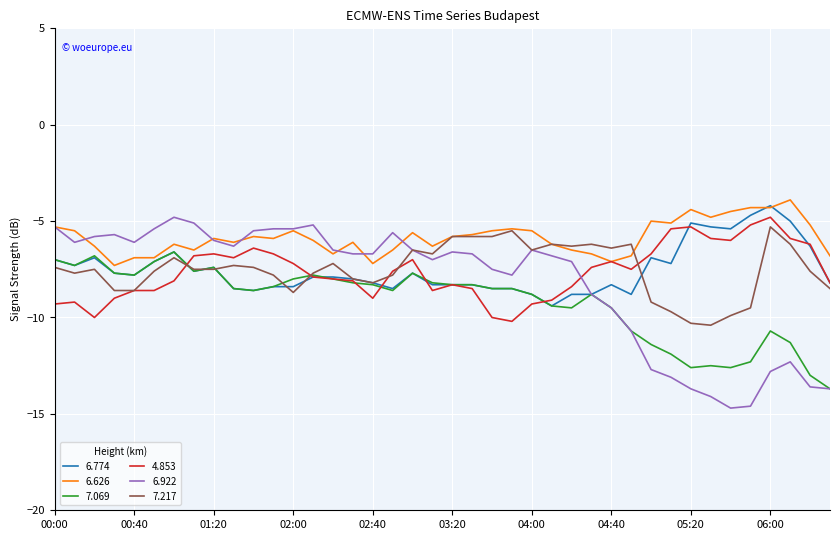

Which series has the widest spread of values?

6.922